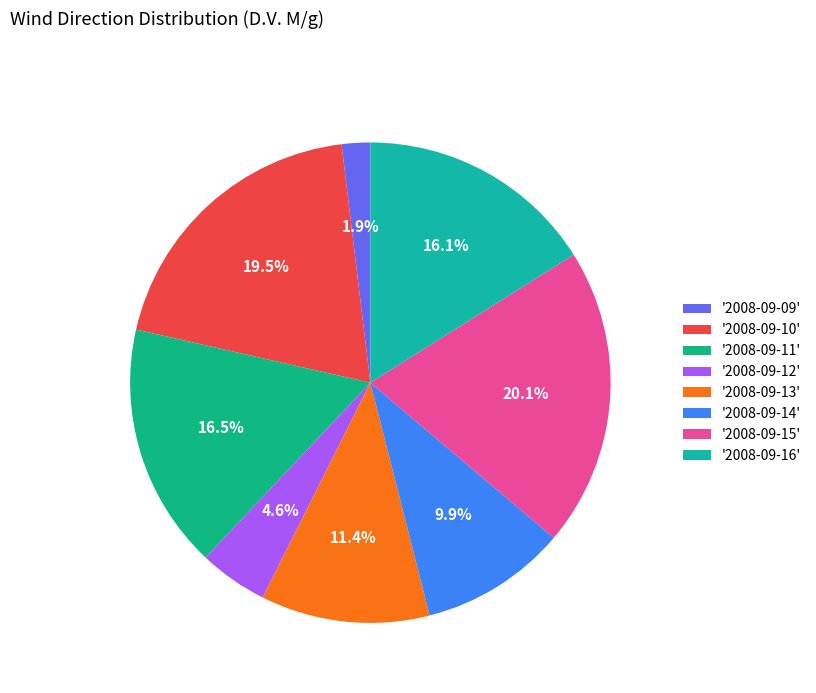

Count the number of slices in the pie.

8